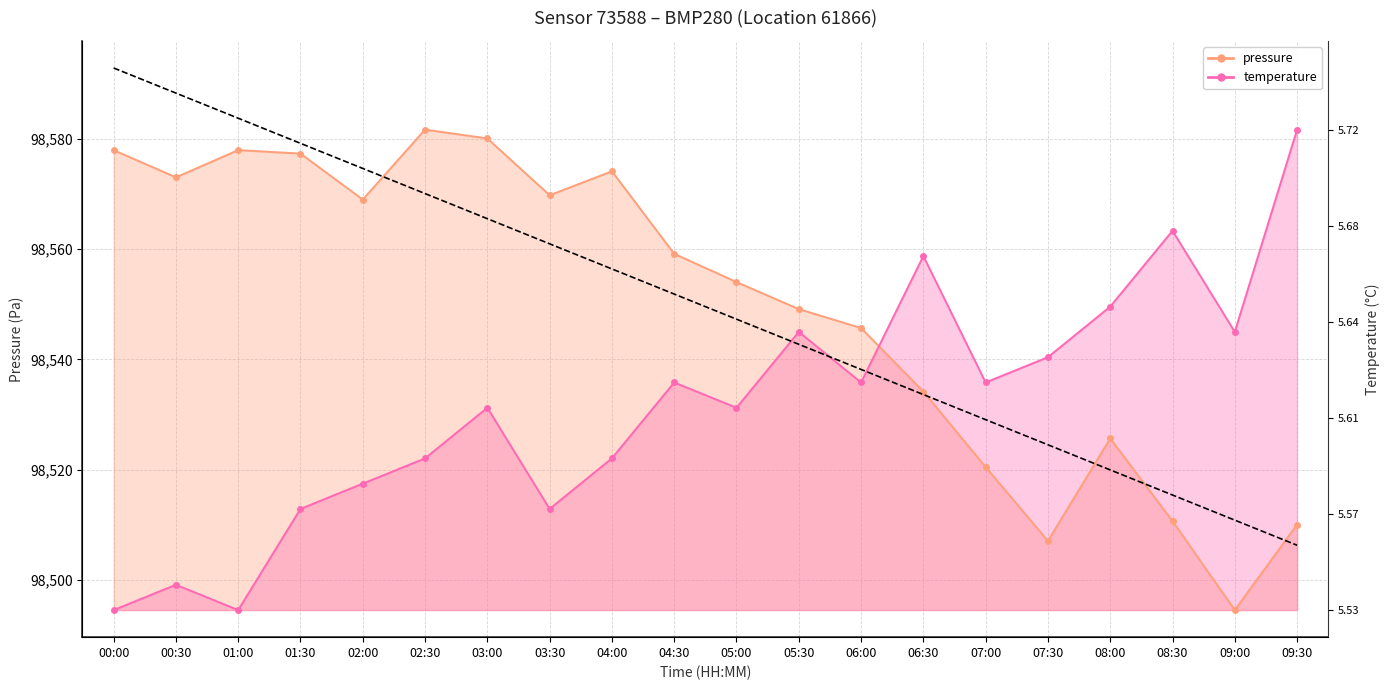

True or false: pressure has a value of 98573.0 at 00:30.

True